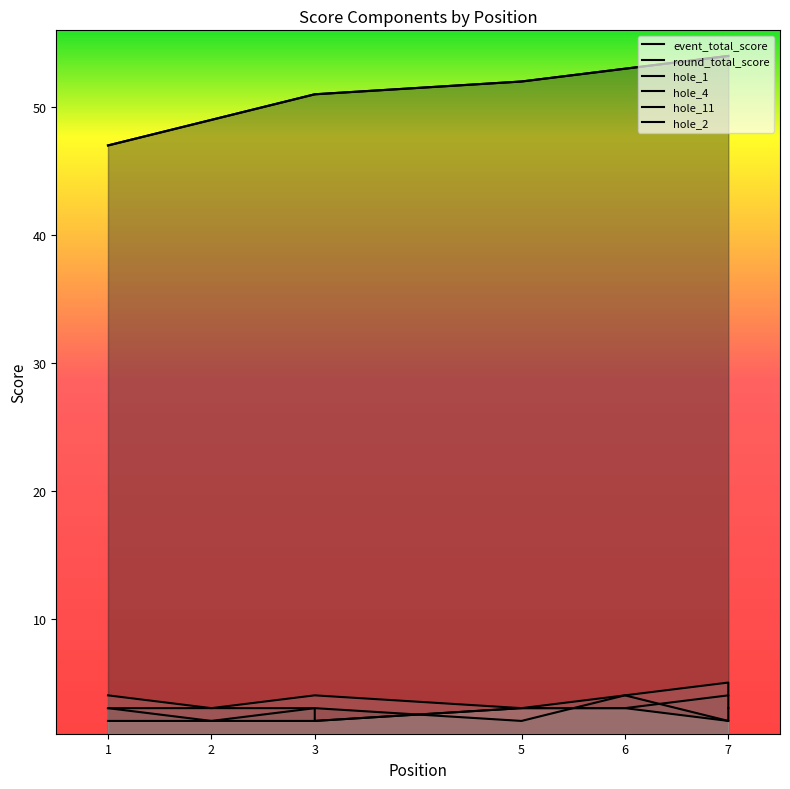

True or false: event_total_score and hole_1 intersect in this chart.

False